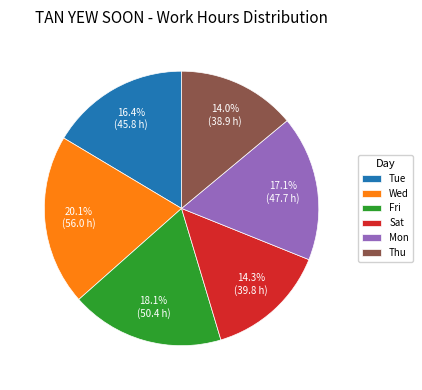

Is there a majority slice in this chart?

No